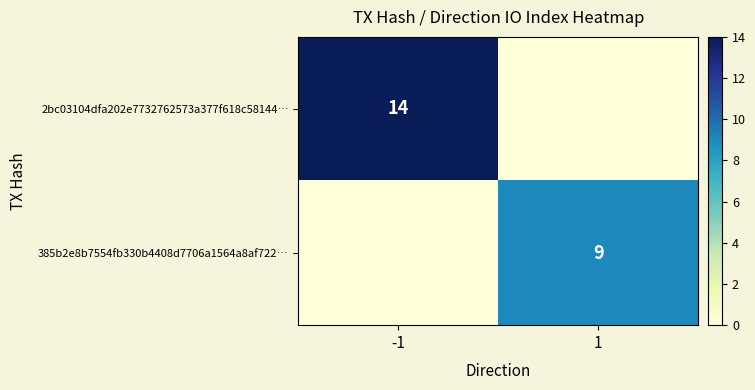

Which label corresponds to the smallest value in the chart?

1